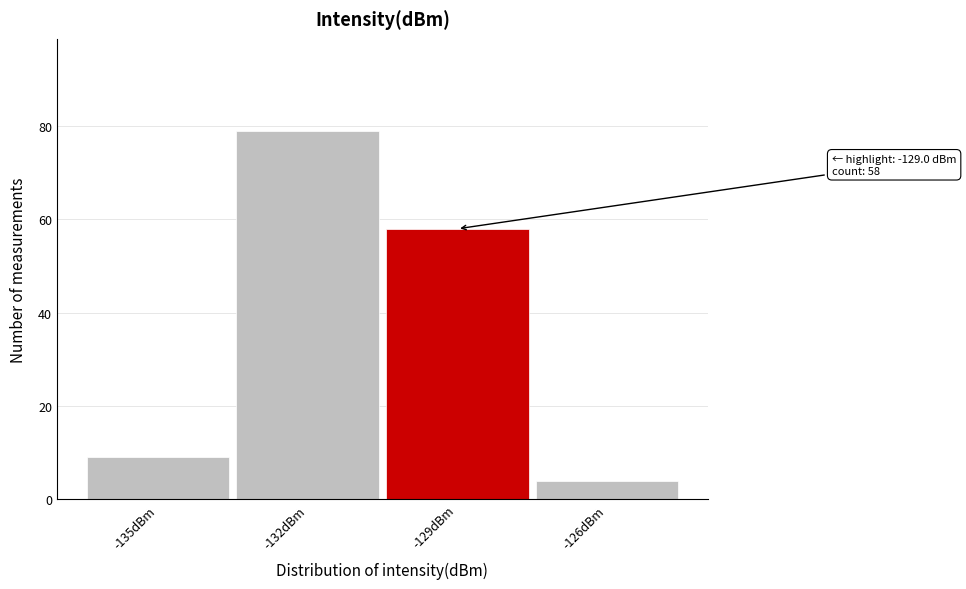

Reading left to right, list all the values displayed in this chart.

-135dBm=9	-132dBm=79	-129dBm=58	-126dBm=4